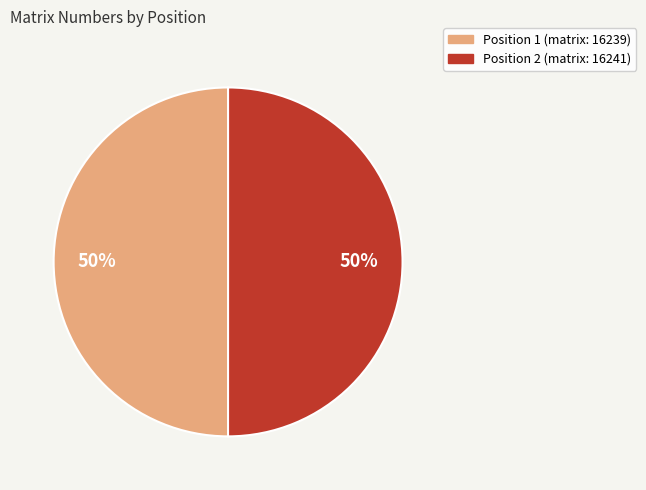

To the nearest percent, what is the average slice percentage?

50%